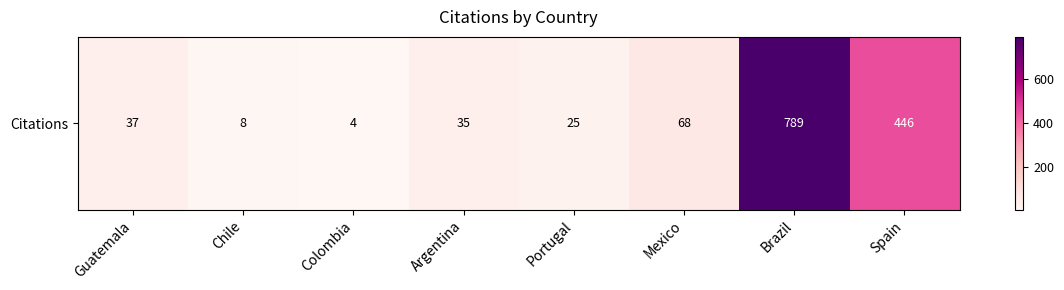

What is the minimum value shown in the chart?

4